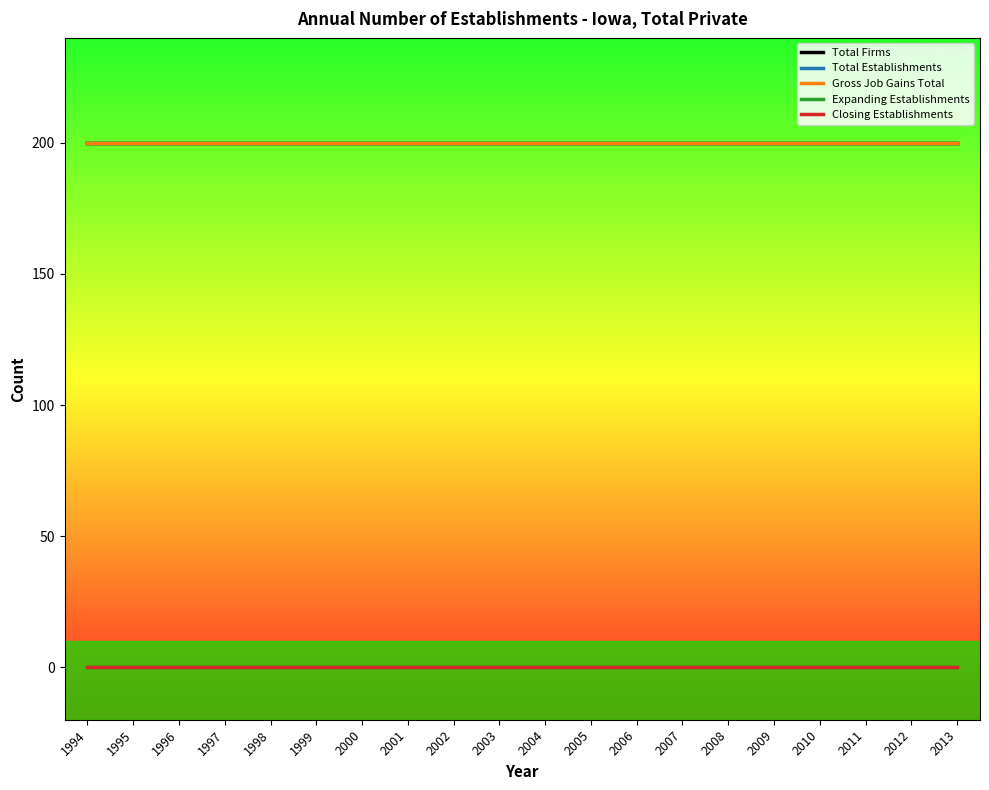

Is it true that Expanding Establishments equals 0 at 2007?

True